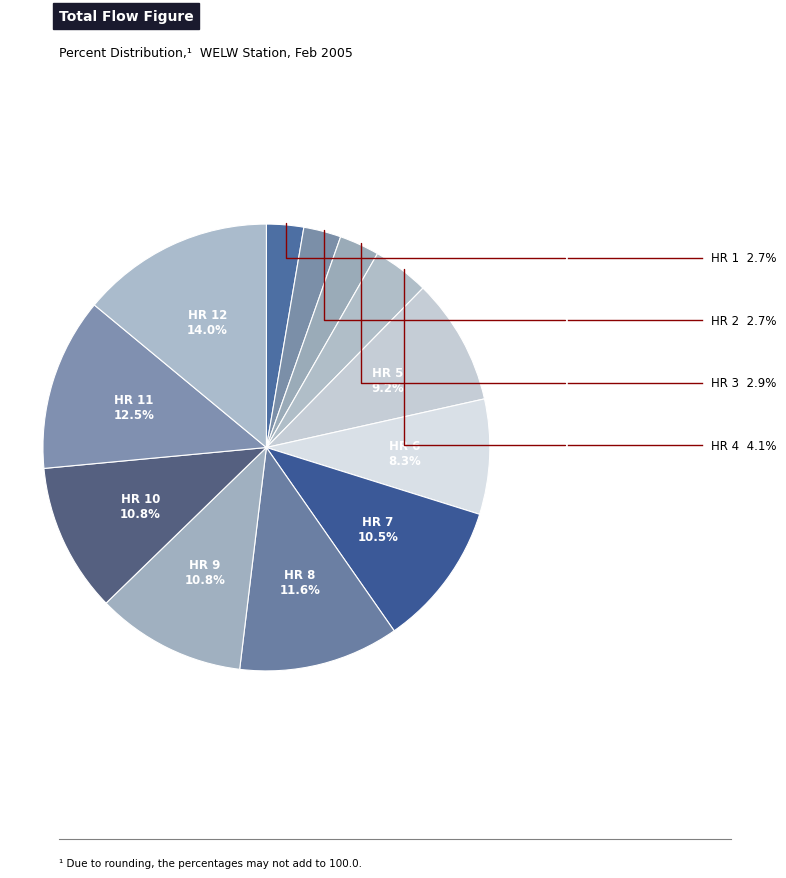

How many slices are in this pie chart?

12